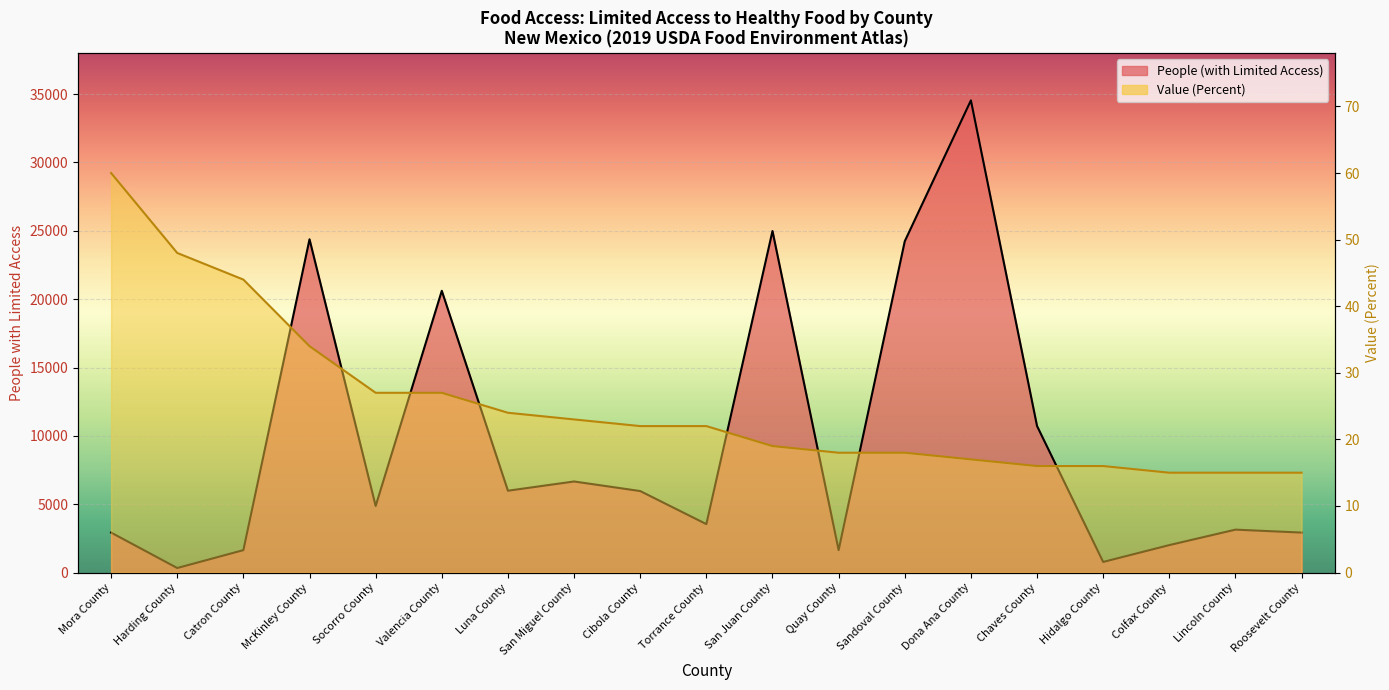

How many lines are shown in the chart?

2